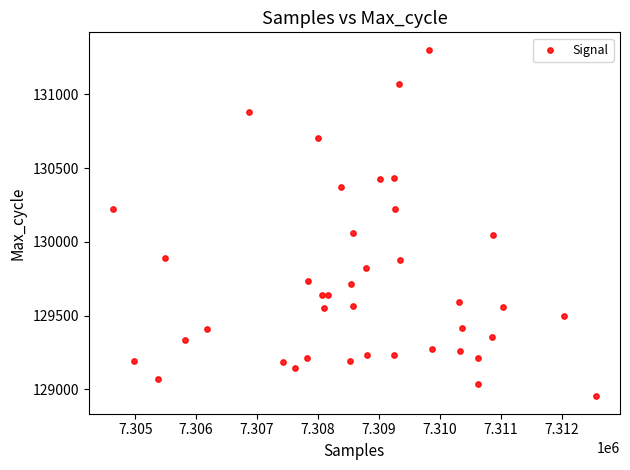

What is the range of Y values (max minus min)?

2352